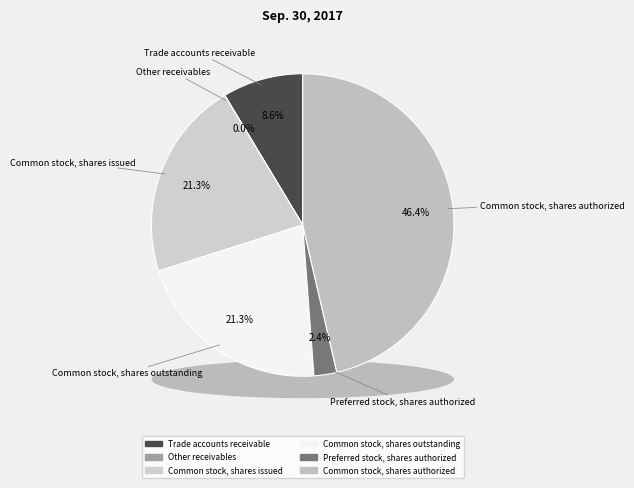

Rank the categories by value from highest to lowest.

Common stock, shares authorized, Common stock, shares issued, Common stock, shares outstanding, Trade accounts receivable, Preferred stock, shares authorized, Other receivables